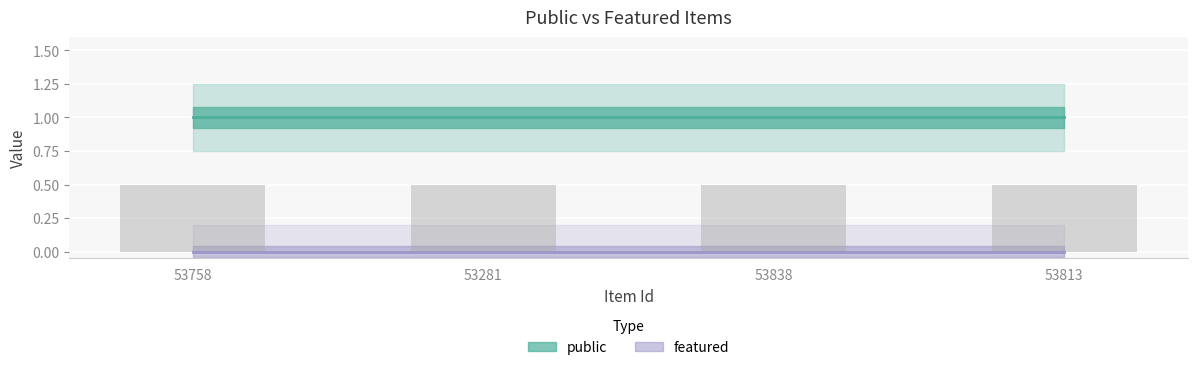

At which category does the chart reach its peak across all series?

53758